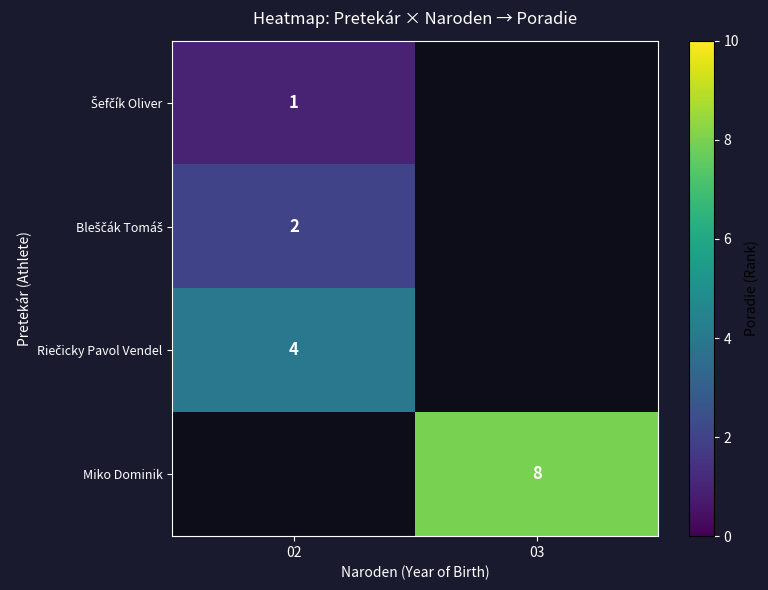

The Miko Dominik series shows 8 at 03. True or false?

True